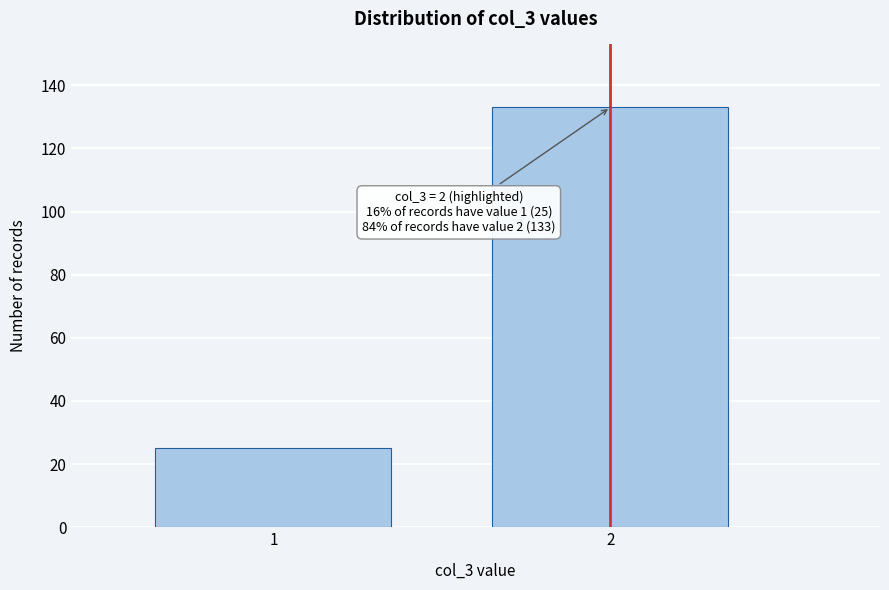

Reading right to left, list all the values displayed in this chart.

2=133	1=25